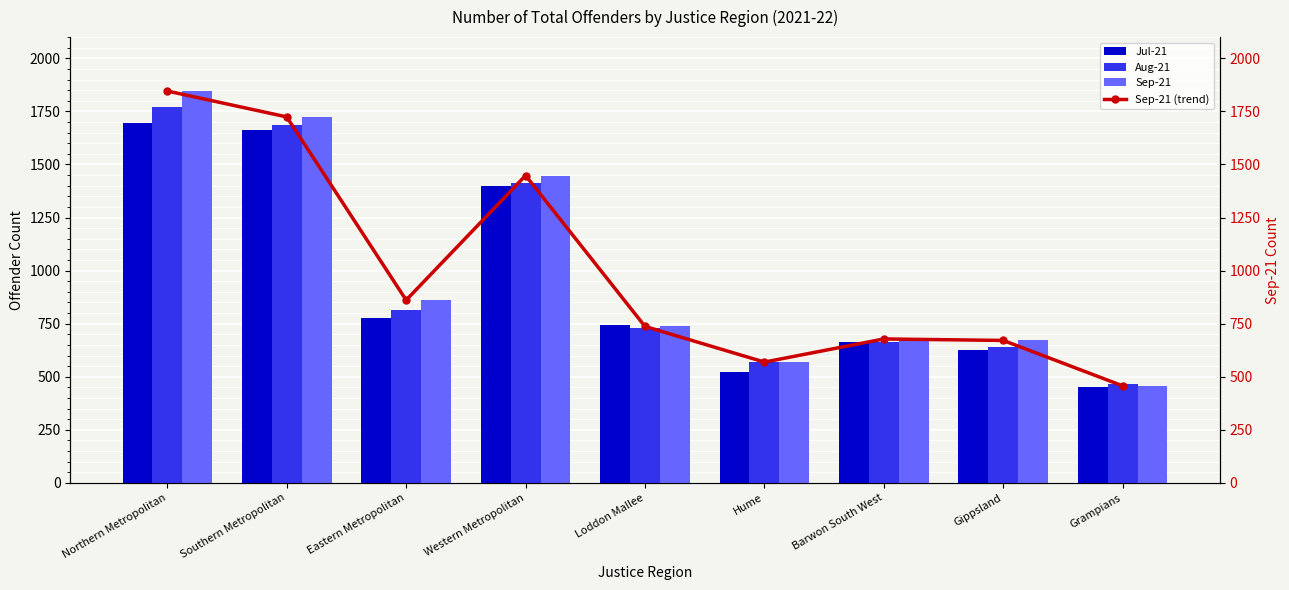

Which category has the highest value in the Sep-21 (trend) series?

Northern Metropolitan